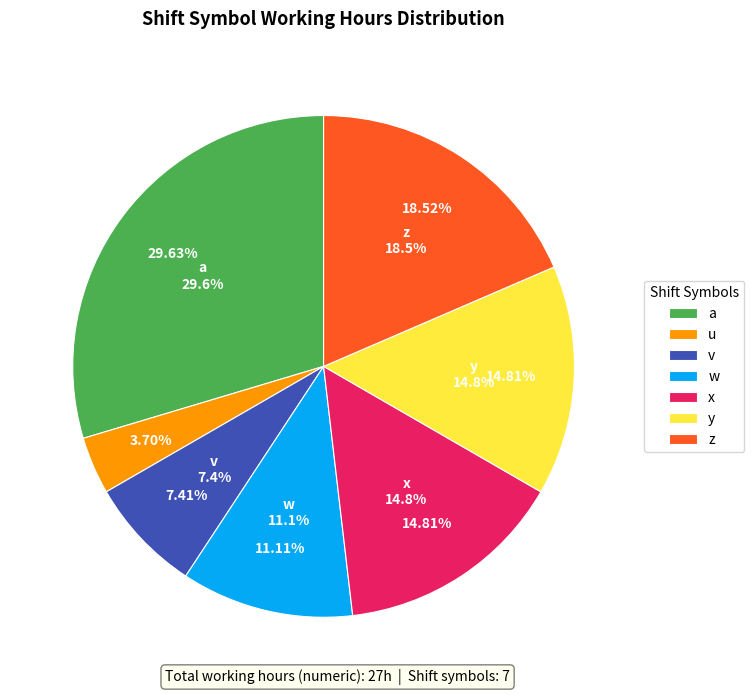

Which has a higher value, x or a?

a